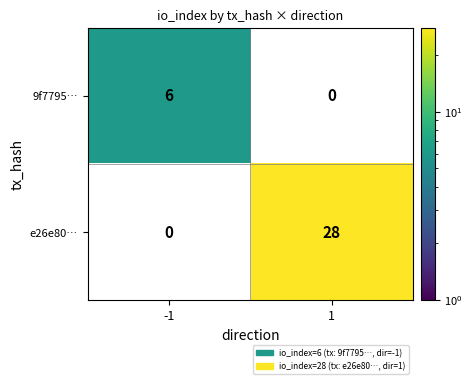

Is it true that e26e80… equals 28 at 1?

True